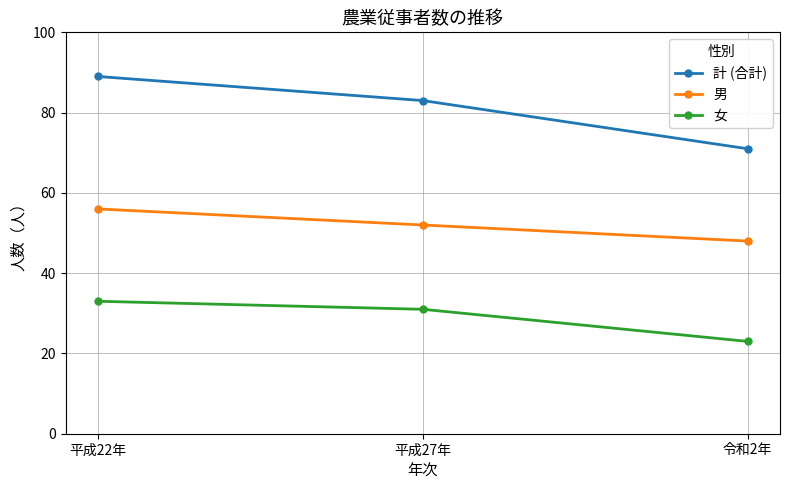

Reading right to left, list all the values displayed in this chart.

計 (合計): 令和2年=71	平成27年=83	平成22年=89
男: 令和2年=48	平成27年=52	平成22年=56
女: 令和2年=23	平成27年=31	平成22年=33